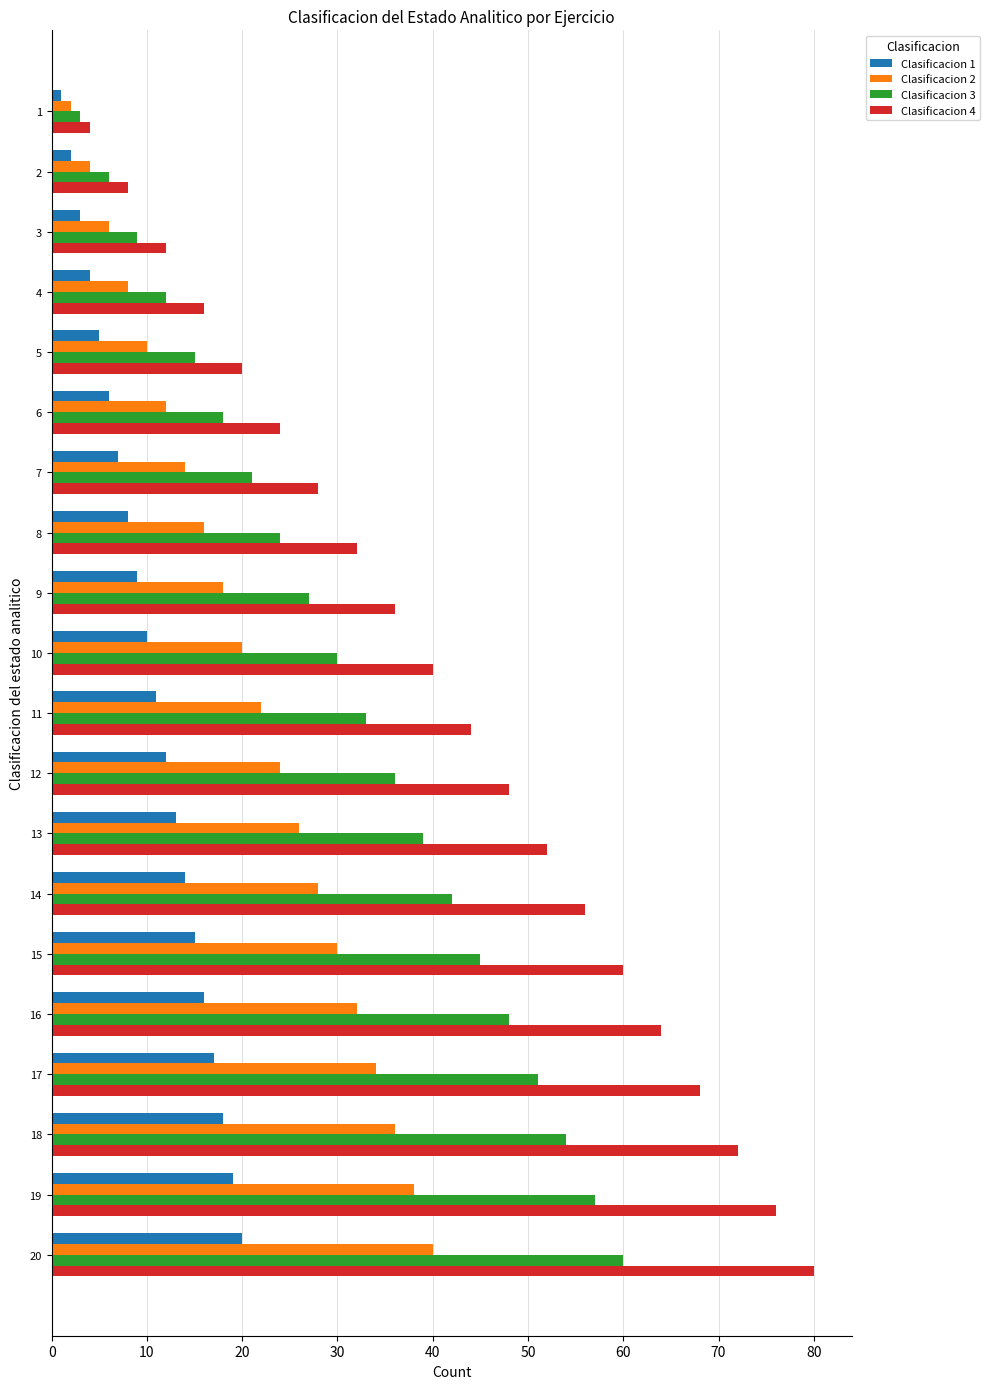

What is the difference between the maximum and second lowest values in the Clasificacion 2 series?

36